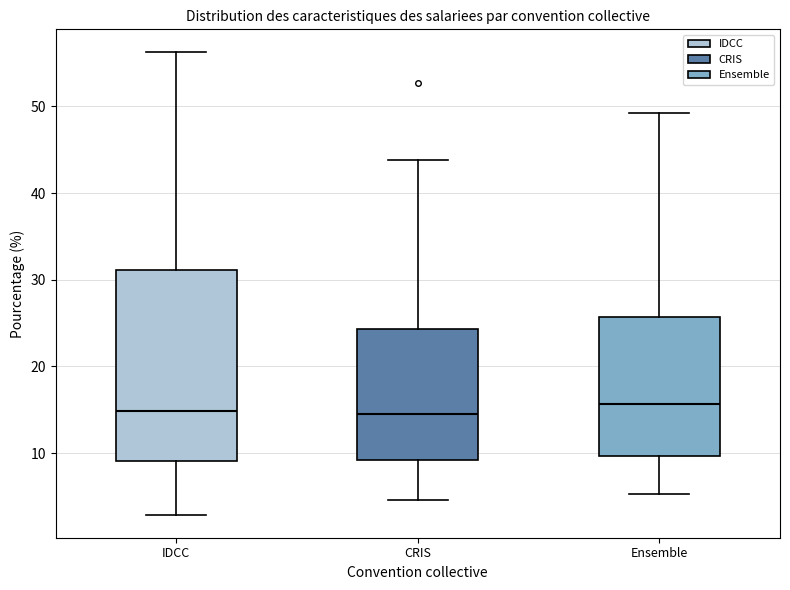

Where does the lower whisker of the box for CRIS end on the y-axis? The values are not printed on the chart, so give them approximately, as read against the axis.

5